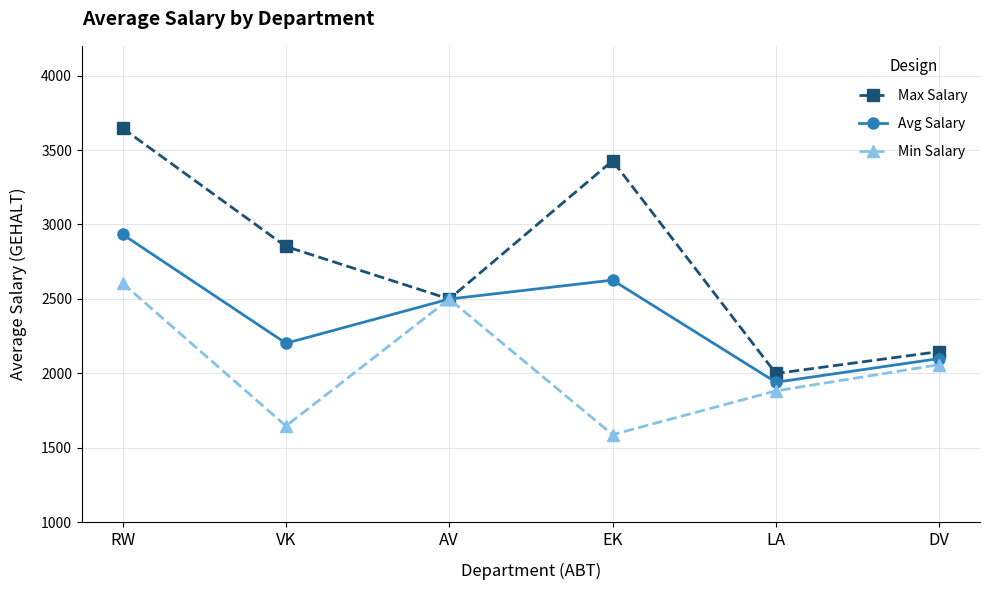

How many values in the Avg Salary series are below 2499?

3